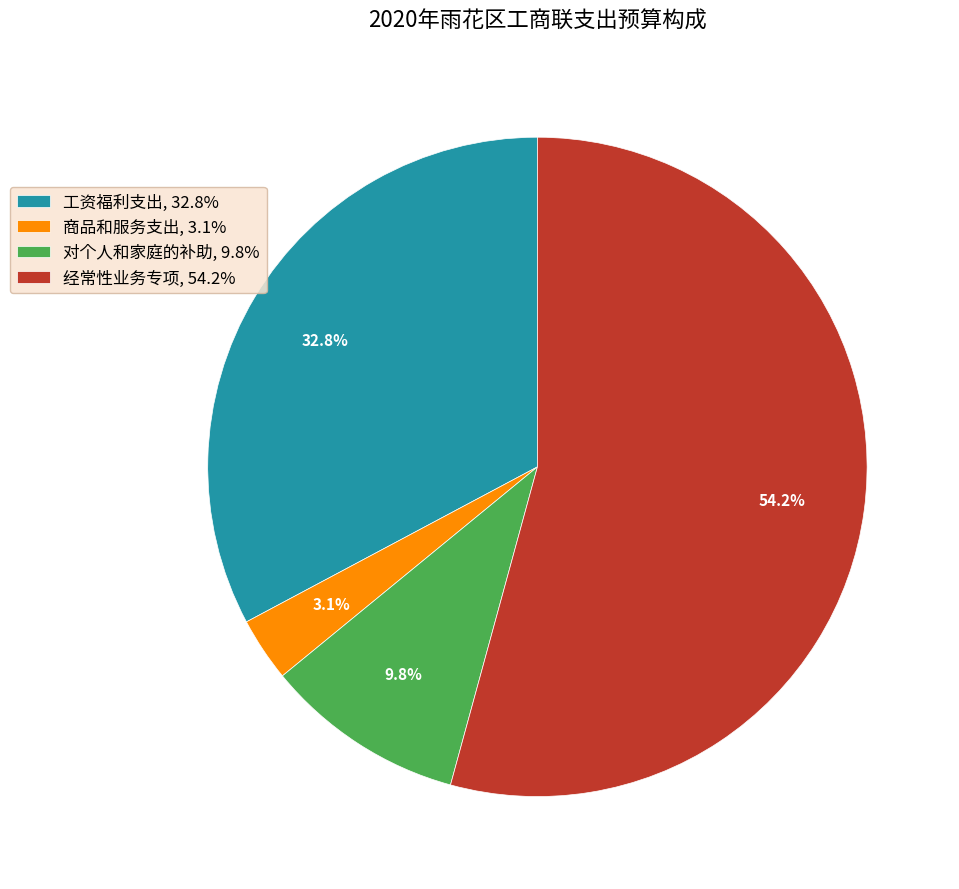

Is there a majority slice in this chart?

Yes